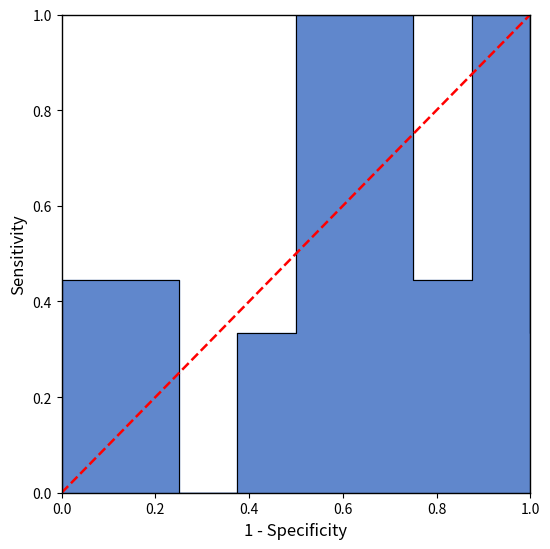

What is the maximum value shown in the chart?

1